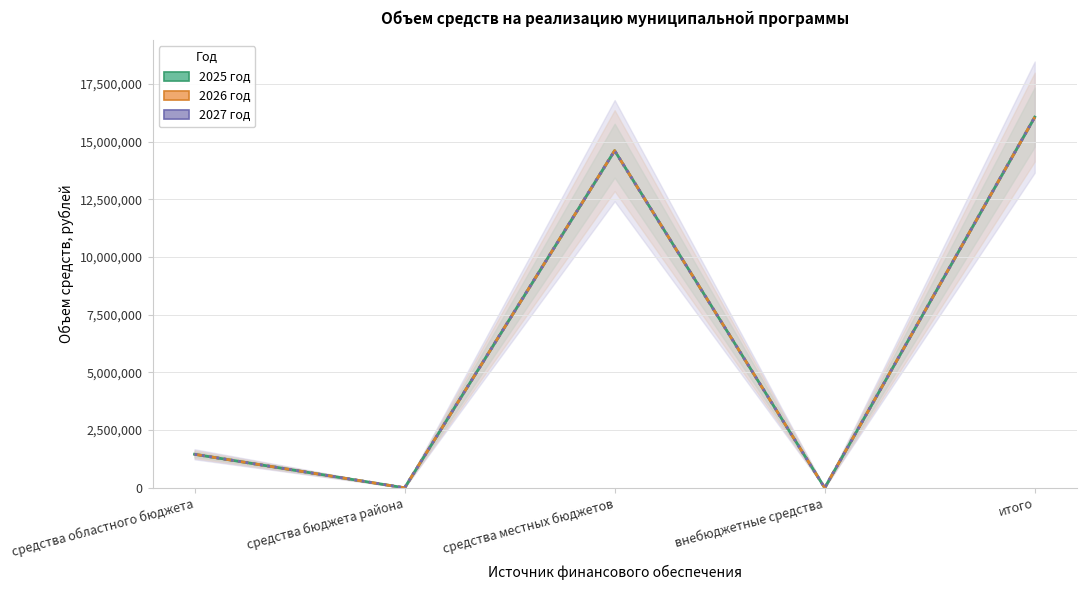

At which label does 2026 год first exceed 1453600?

средства местных бюджетов